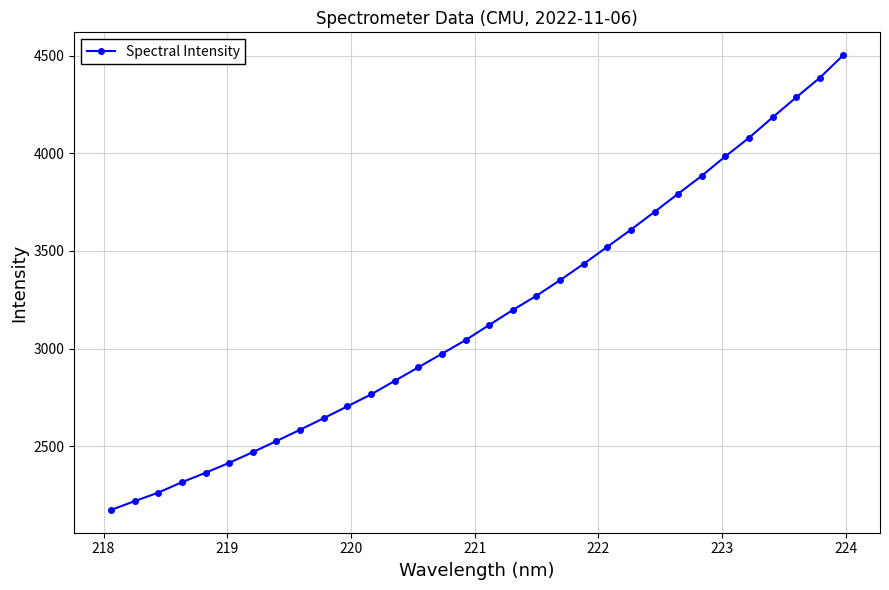

Is this an area chart (filled region under the line)?

No